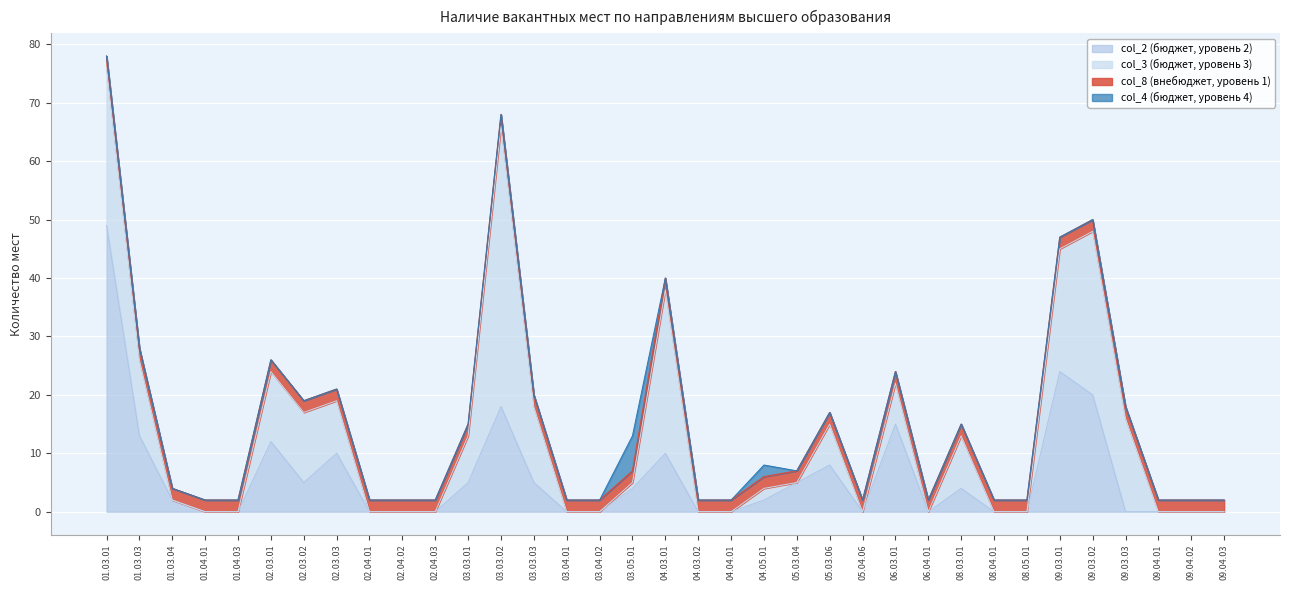

What is the difference between the maximum and minimum values in the col_3 (бюджет, уровень 3) series?

48